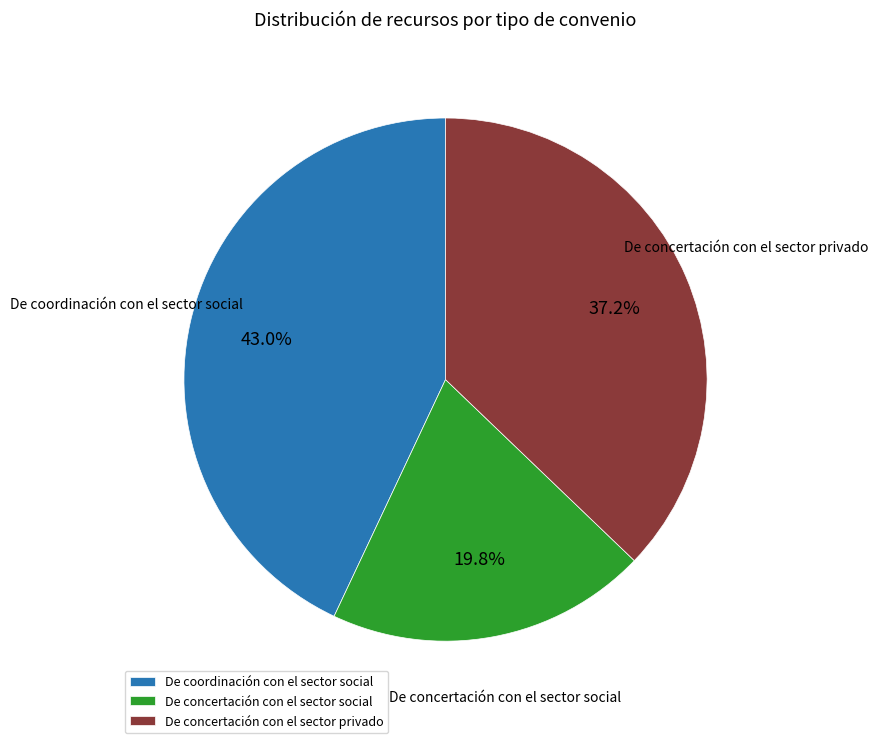

Approximately how many times larger is the value at De concertación con el sector social compared to De concertación con el sector privado?

0.5